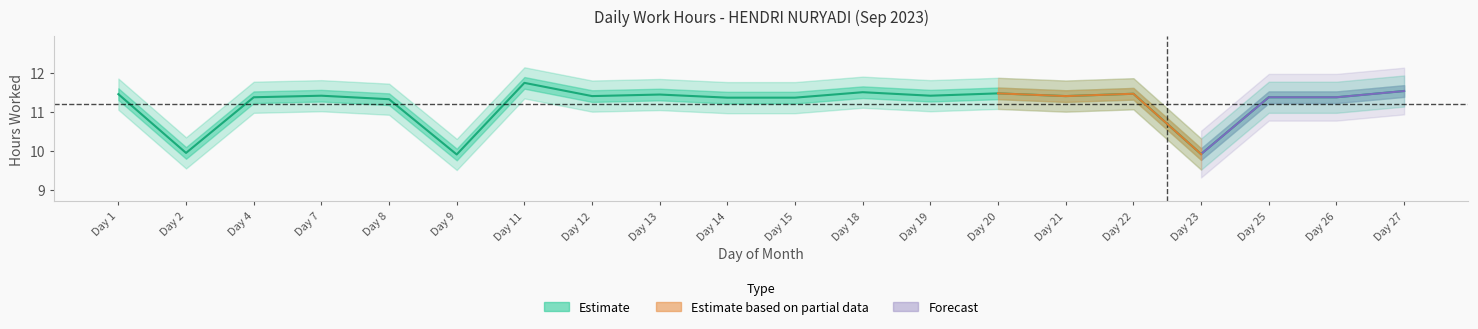

Is it true that the value at Day 8 is 11.3?

True